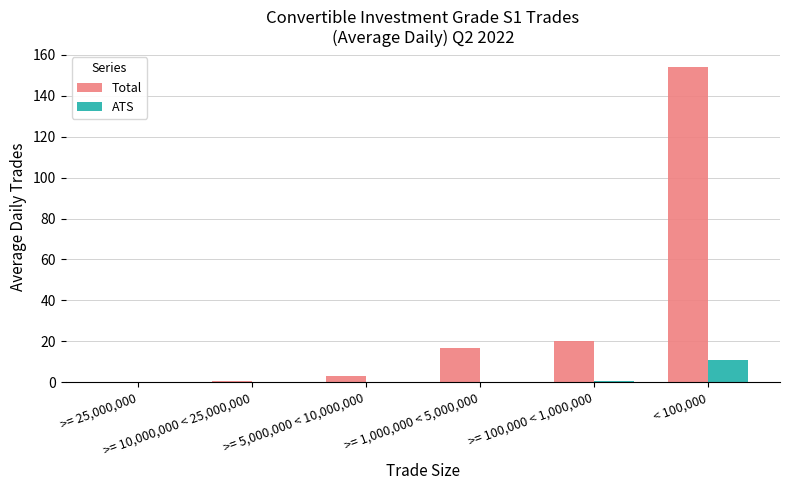

Is the value of Total at >= 5,000,000 < 10,000,000 greater than the value of ATS at < 100,000?

No